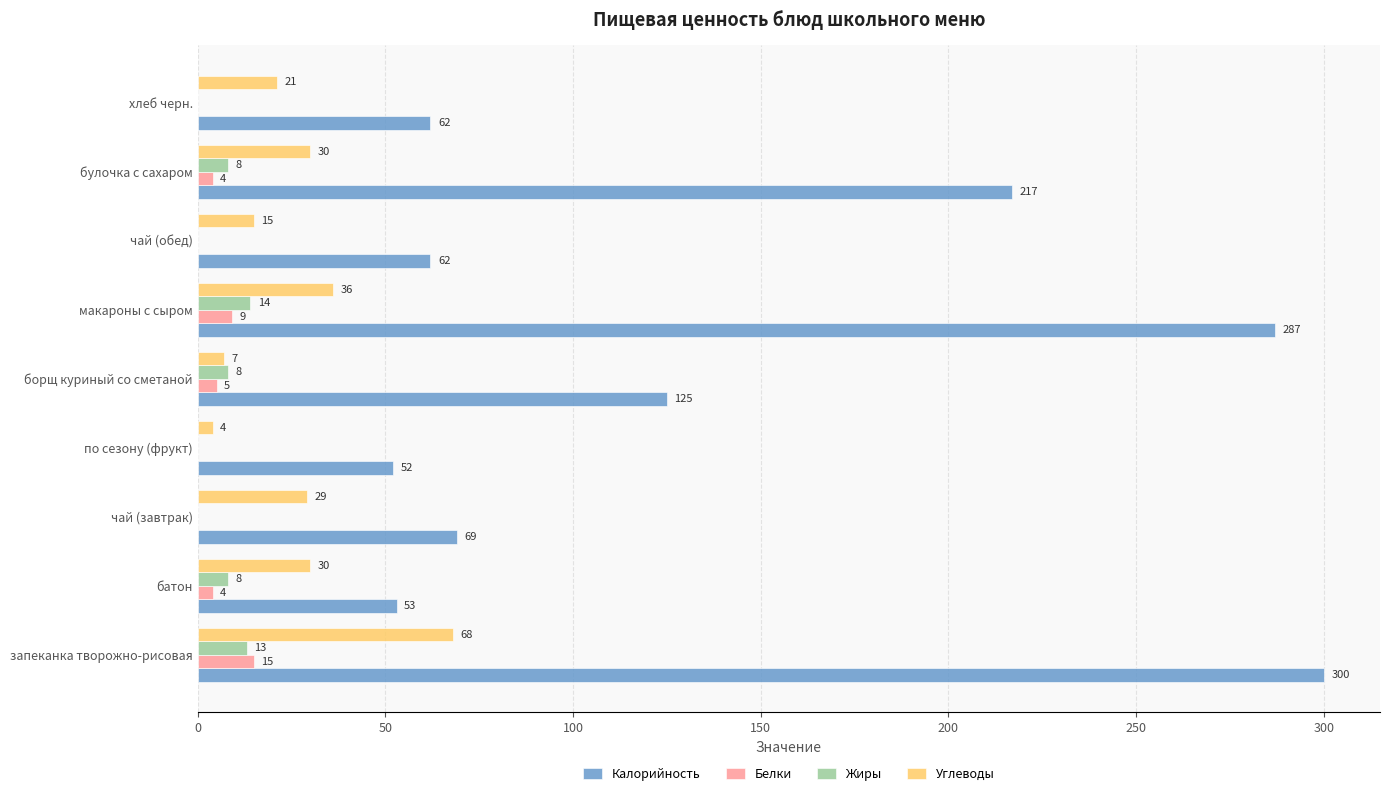

Is the value of Белки at по сезону (фрукт) greater than the value of Углеводы at запеканка творожно-рисовая?

No